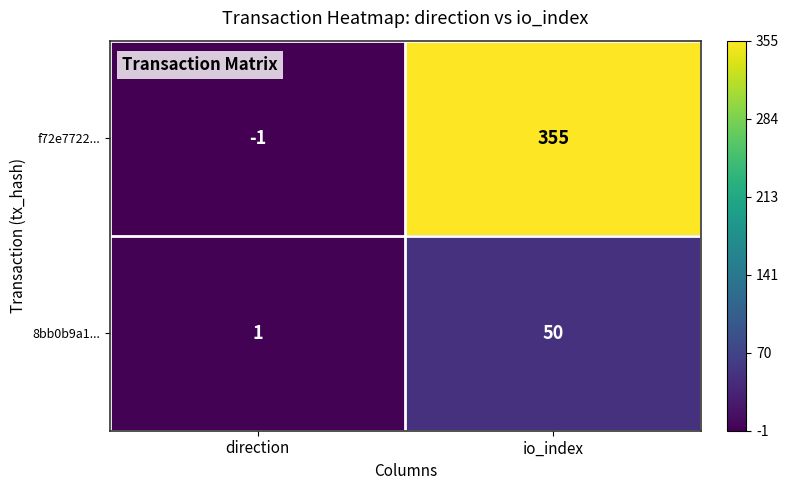

Reading left to right, transcribe all the data shown in this chart.

f72e7722...: -1	355
8bb0b9a1...: 1	50